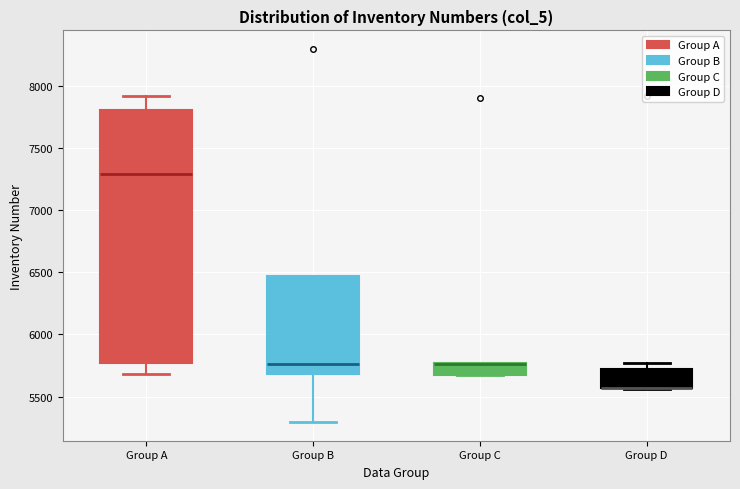

Reading left to right, read every box against the y-axis: the position of its median line, the range the box covers, and the ends of its whiskers. The values are not printed on the chart, so give them approximately, as read against the axis.

Group A: median 7300, box 5750 to 7800, whiskers 5700 to 7900
Group B: median 5750, box 5700 to 6450, whiskers 5300 to 6450
Group C: median 5750 (drawn on the box's upper edge), box 5700 to 5750, whiskers 5700 to 5750
Group D: median 5550 (drawn on the box's lower edge), box 5550 to 5700, whiskers 5550 to 5750